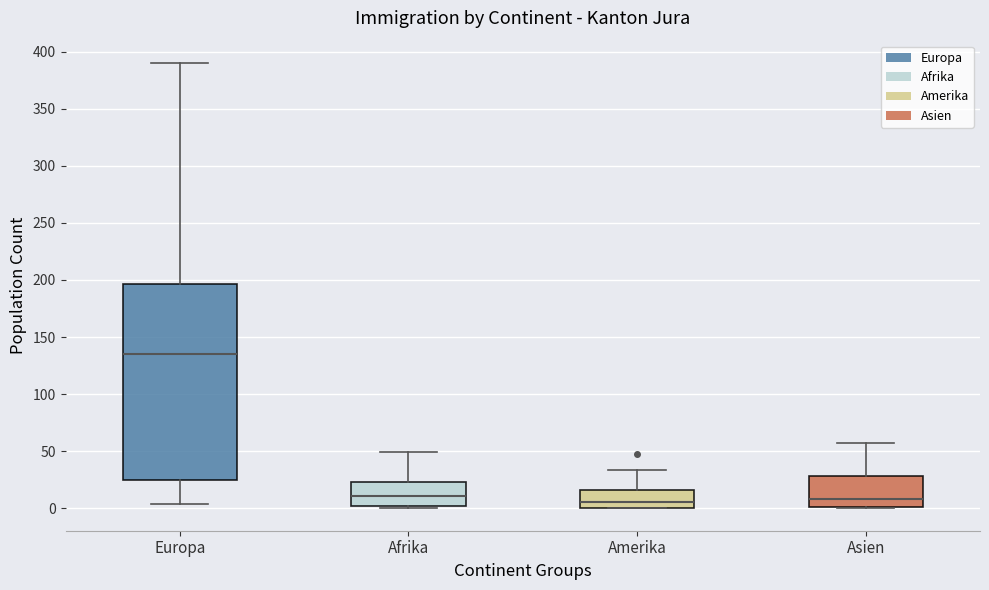

Where does the median line of the box for Amerika sit on the y-axis? The values are not printed on the chart, so give them approximately, as read against the axis.

5